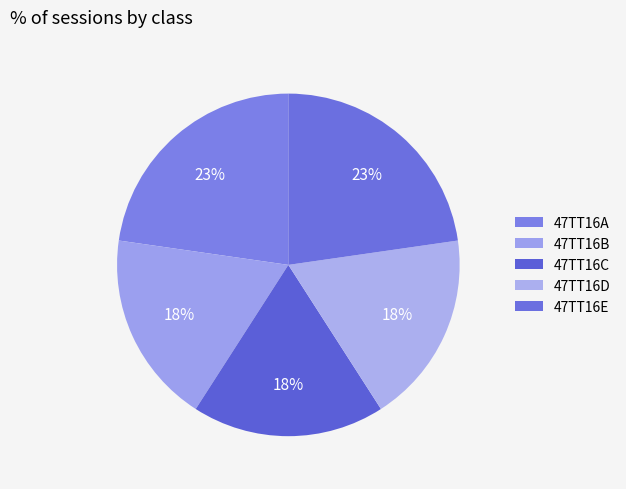

Count the number of slices in the pie.

5